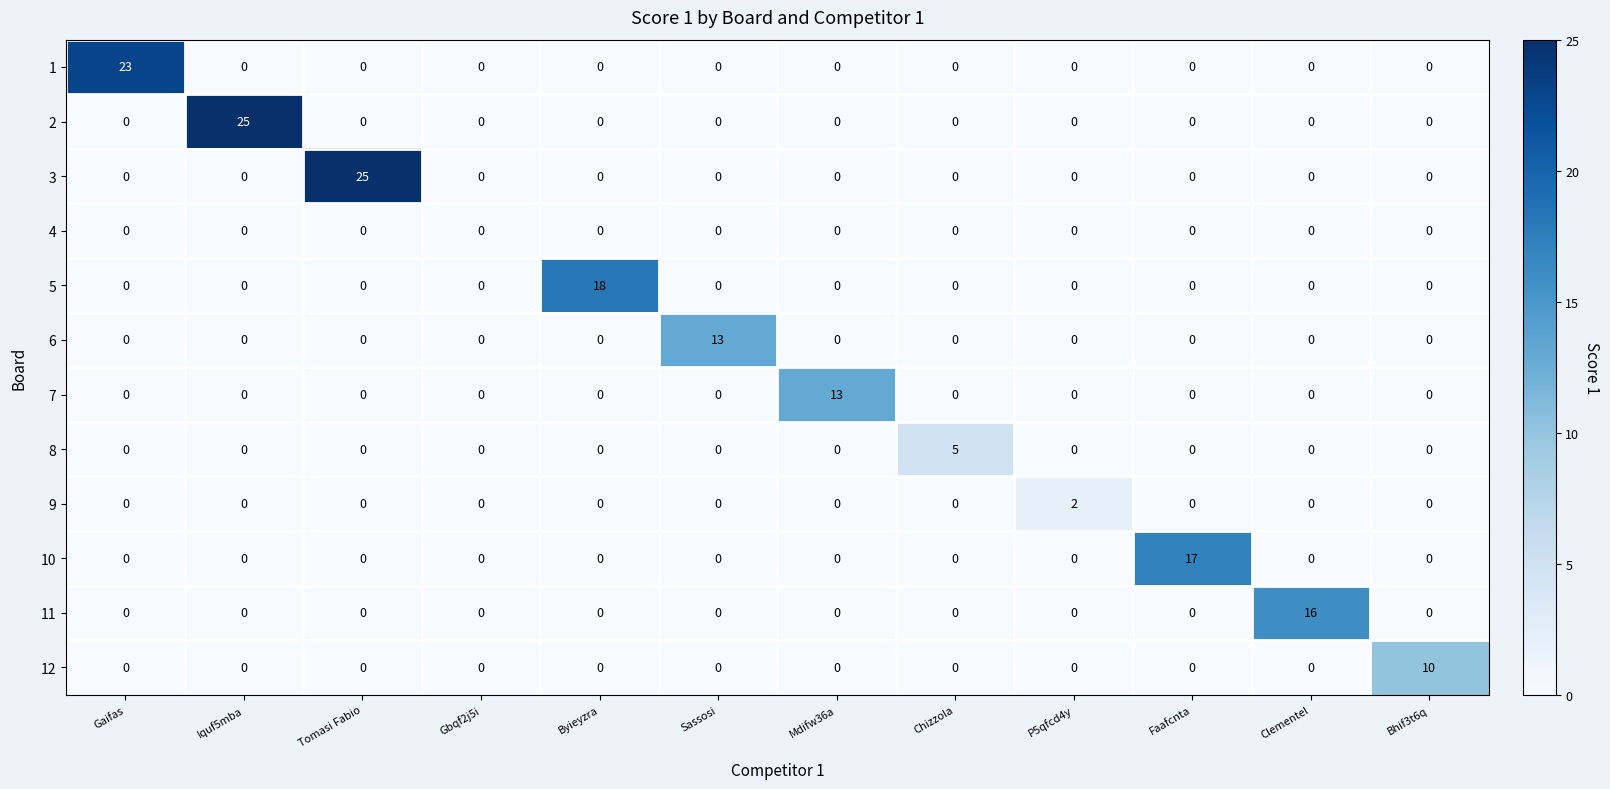

True or false: 2 has a value of 0 at P5qfcd4y.

True